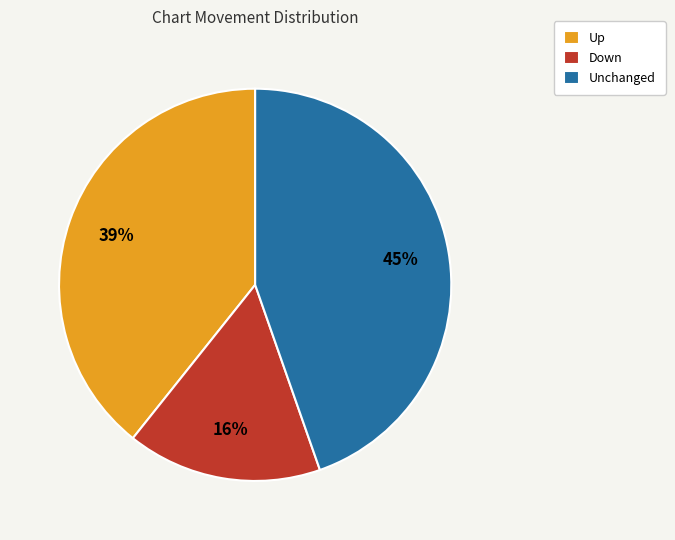

Count the number of slices in the pie.

3